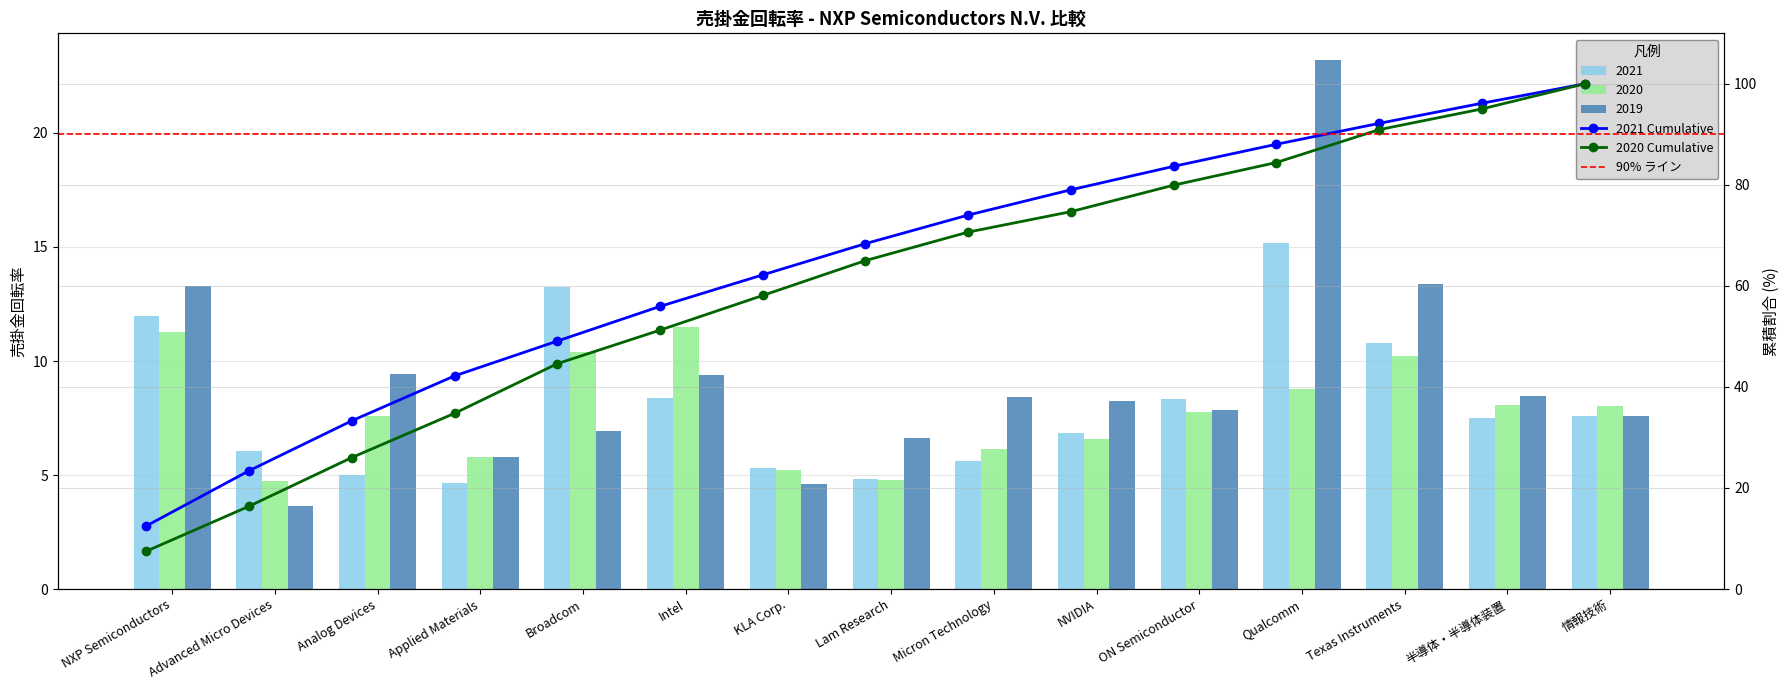

The 2019 series shows 7.6 at 情報技術. True or false?

True